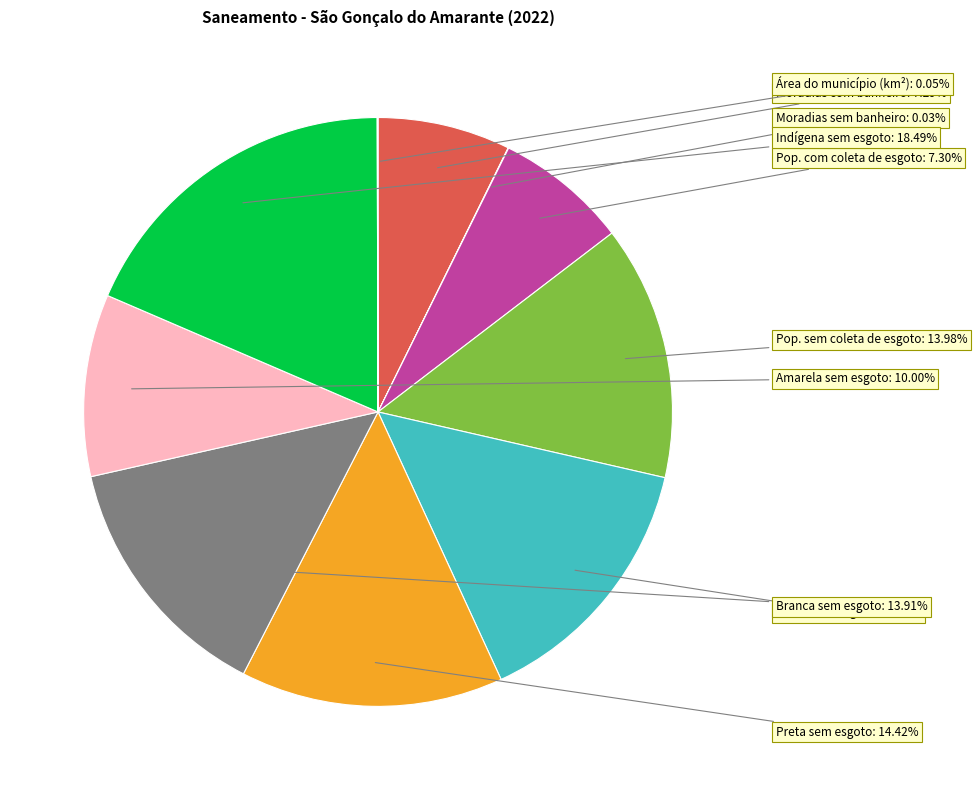

What is the largest slice in the pie chart?

Indígena sem esgoto